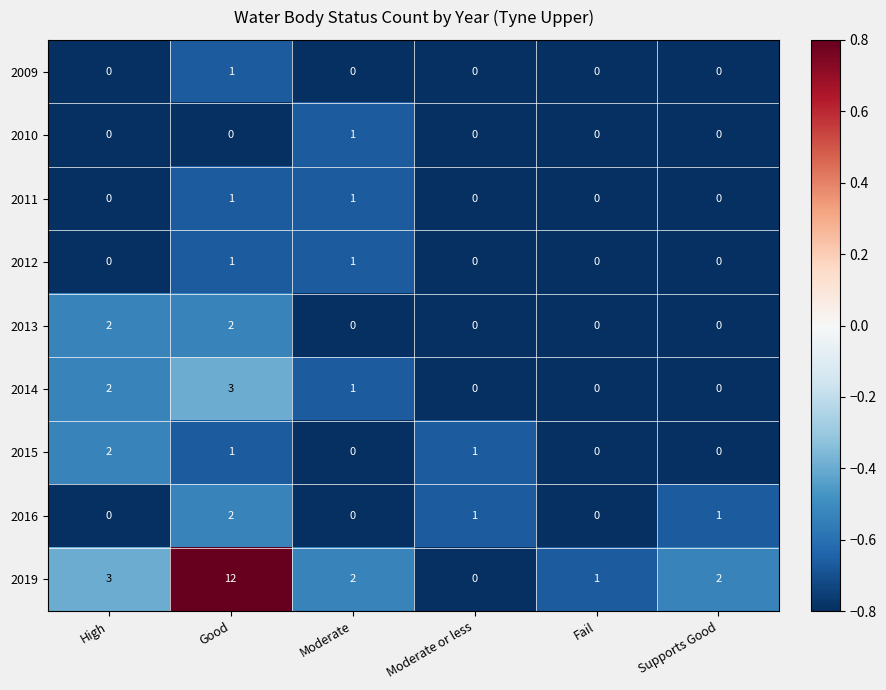

Where does the 2016 series first go above 1?

Good